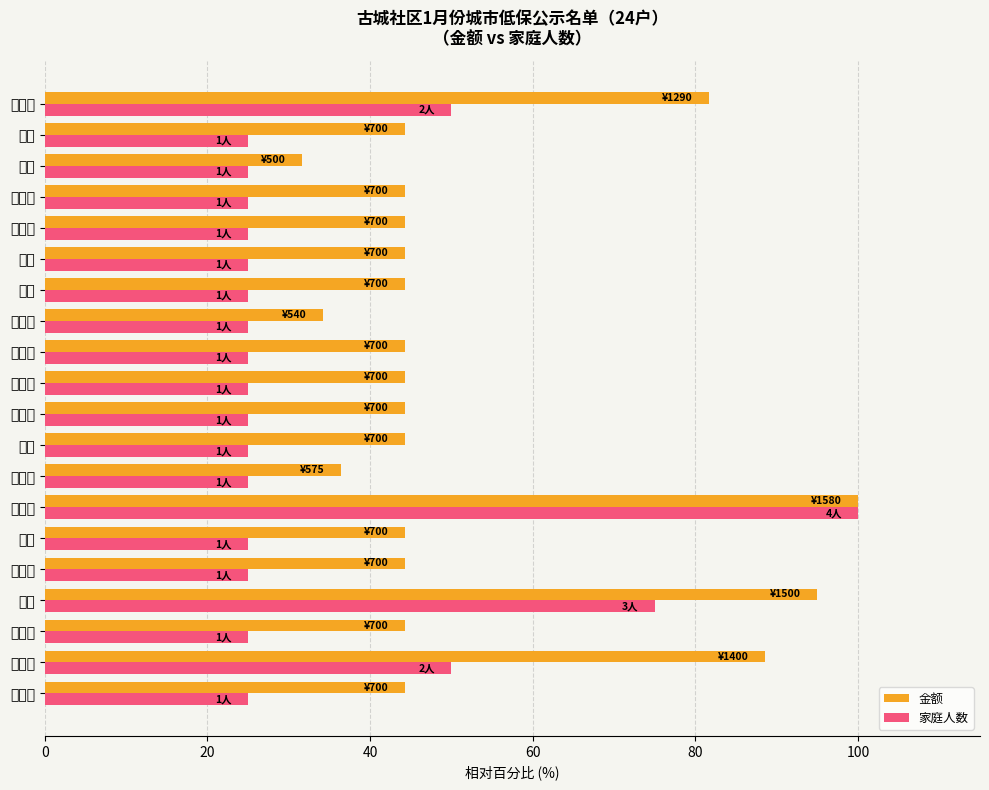

At which category is the sum across all series the highest?

皮燕花